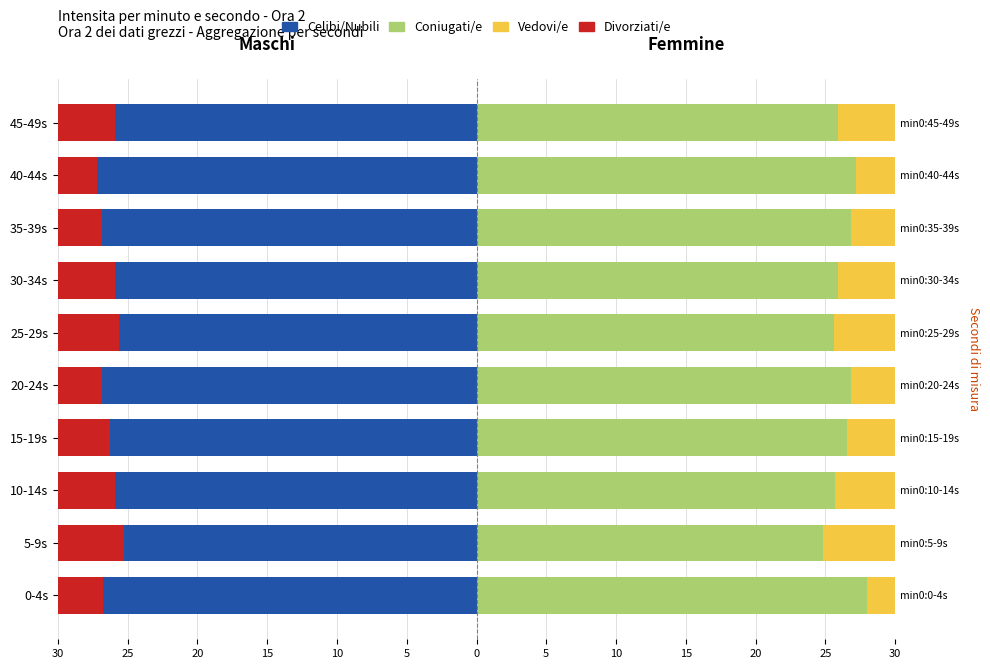

Which series has the widest spread of values?

Coniugati/e